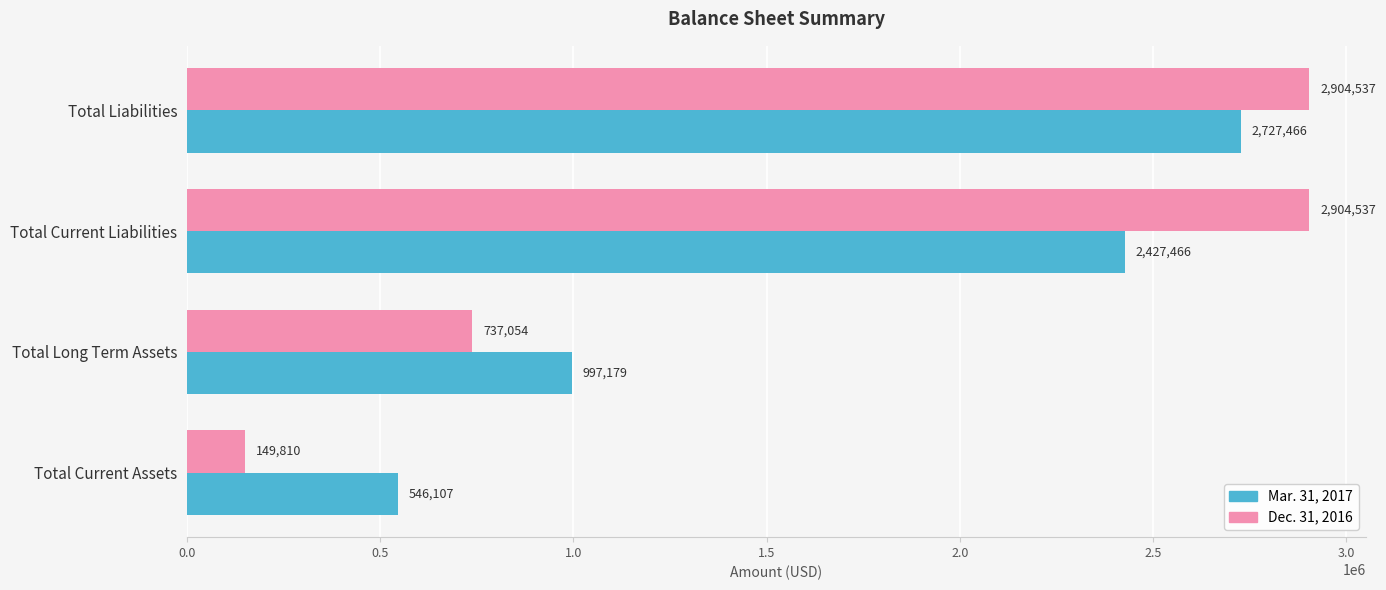

What is the smallest value displayed?

149810